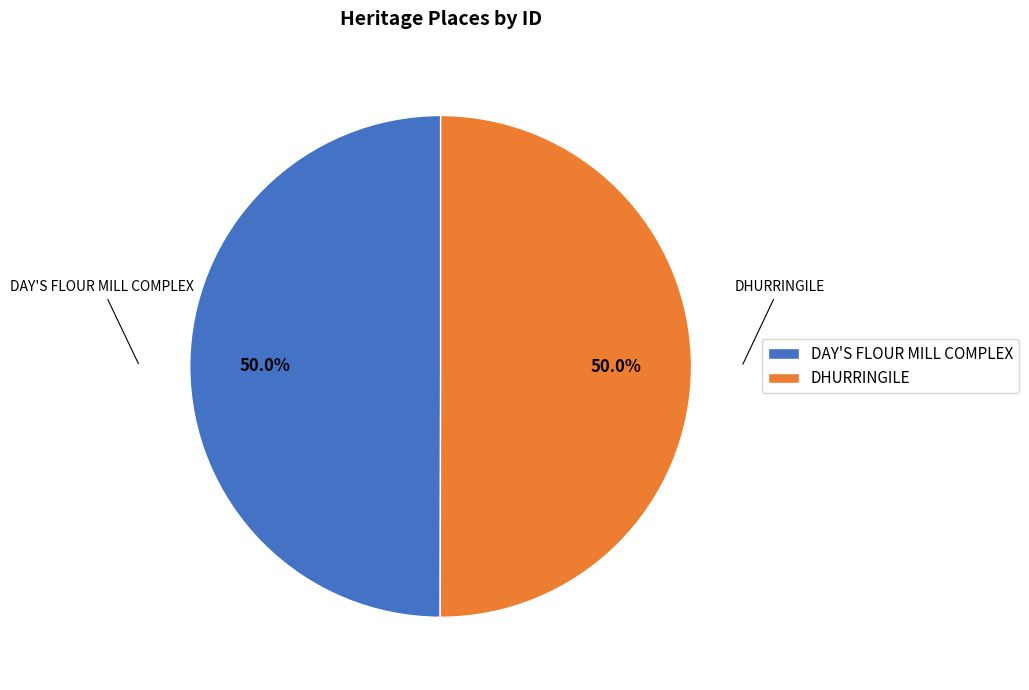

What is the ratio of the value at DAY'S FLOUR MILL COMPLEX to the value at DHURRINGILE?

1.0